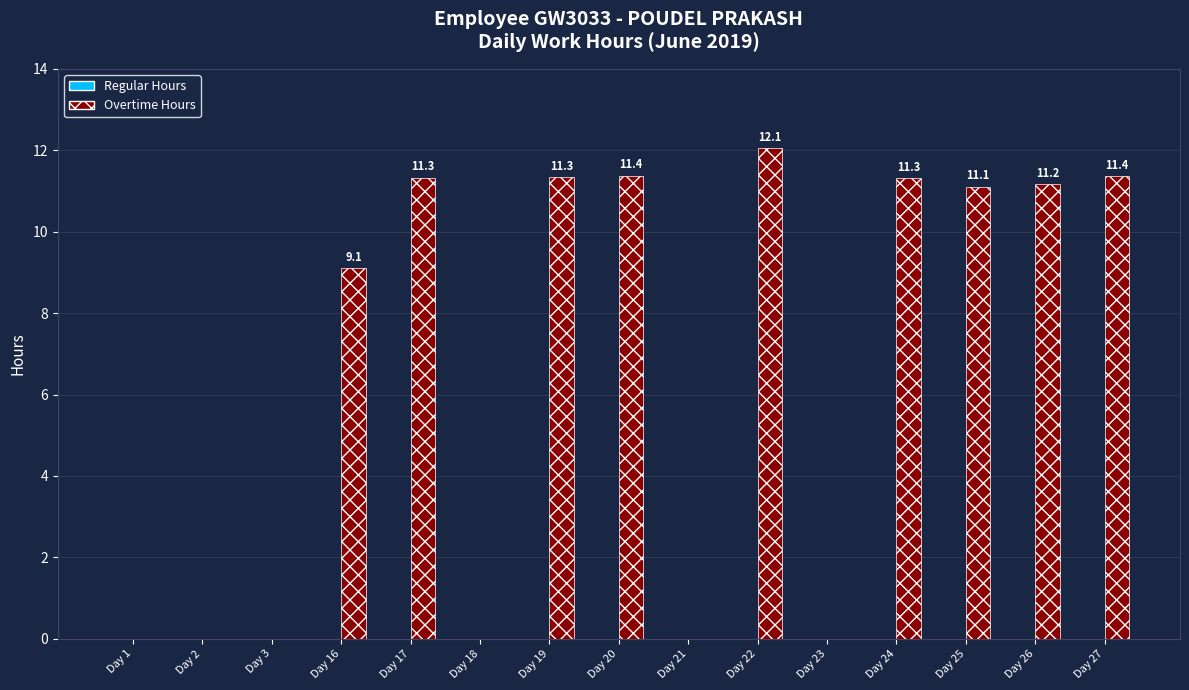

Does the chart contain stacked bars?

No